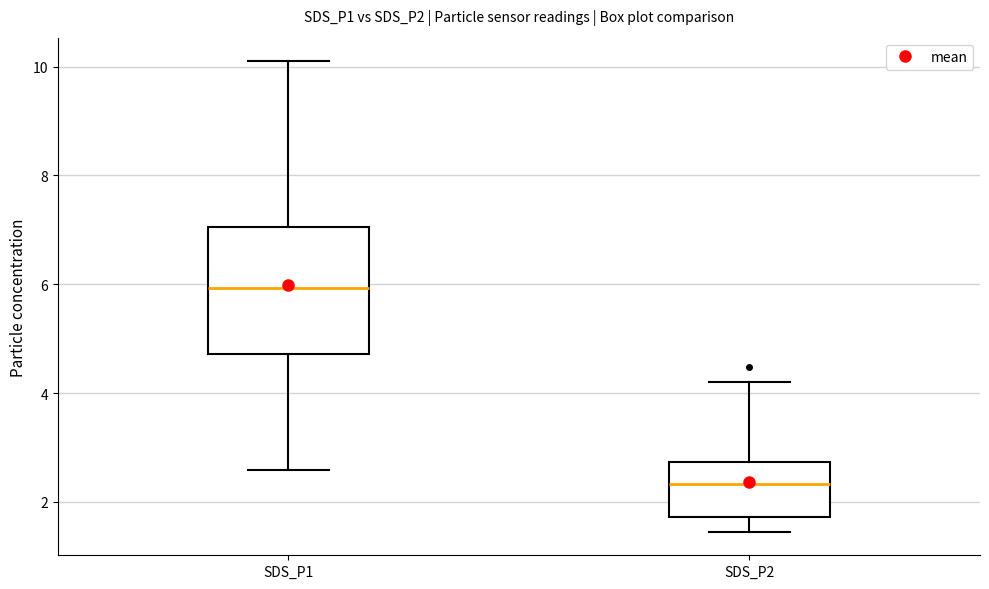

Where does the upper whisker of the box for SDS_P2 end on the y-axis? The values are not printed on the chart, so give them approximately, as read against the axis.

4.2